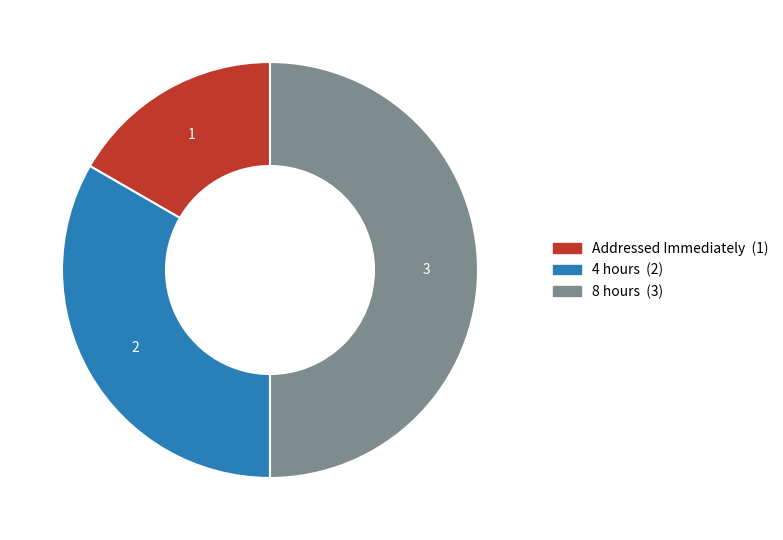

What is the largest slice in the pie chart?

8 hours